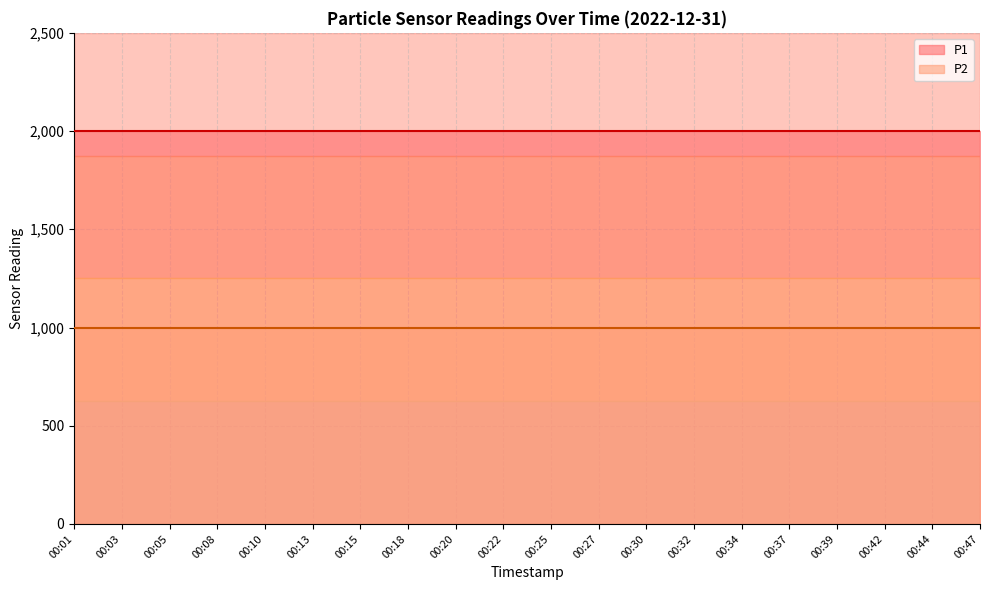

True or false: P1 and P2 cross at least once.

False